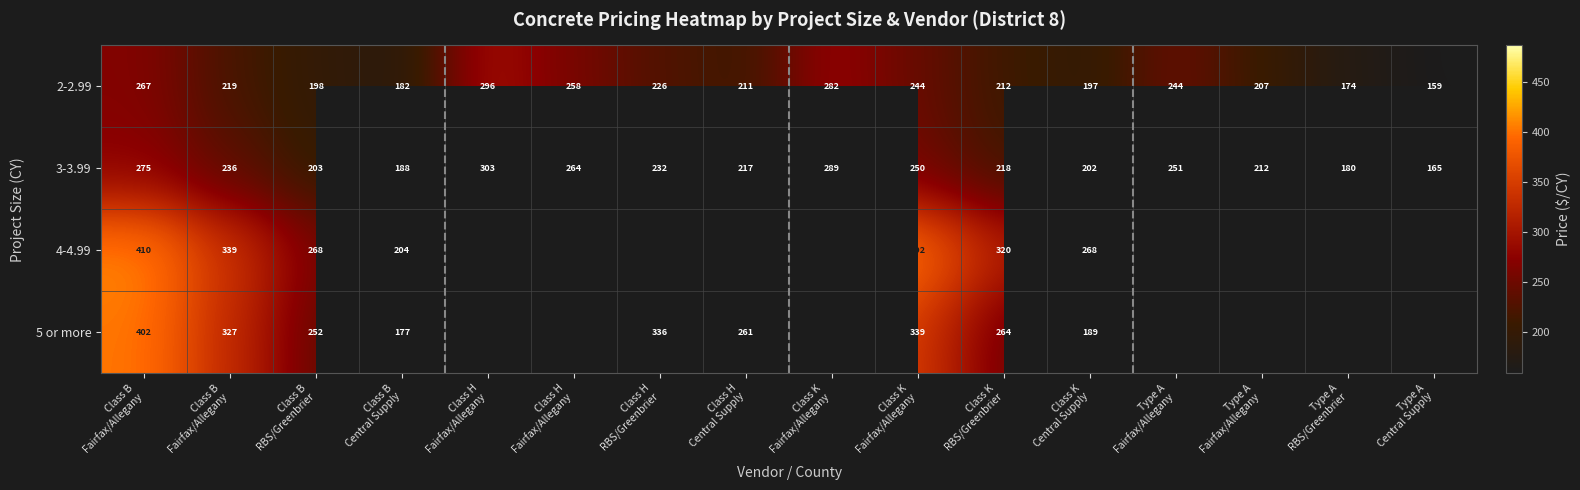

Where is 4-4.99 nearest to the value 333?

Class B Fairfax/Allegany